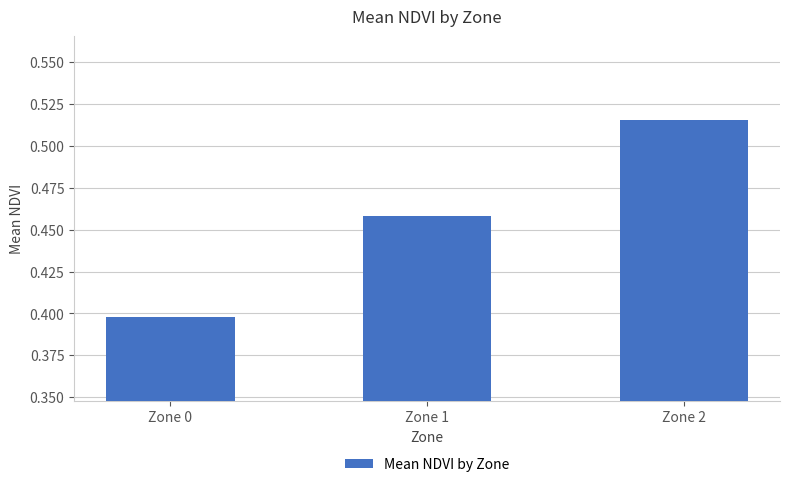

Is it true that the value at Zone 0 is 0.7?

False